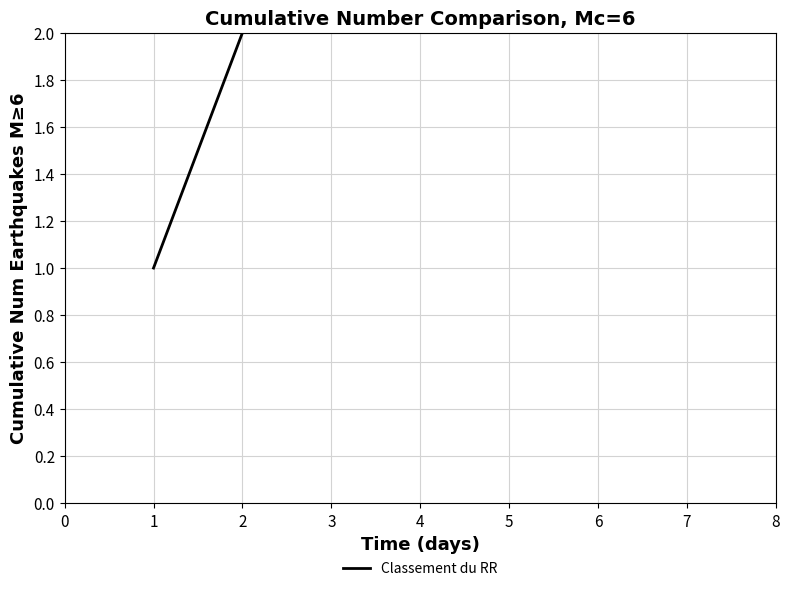

True or false: there are more than 0 points higher than both neighbors.

False